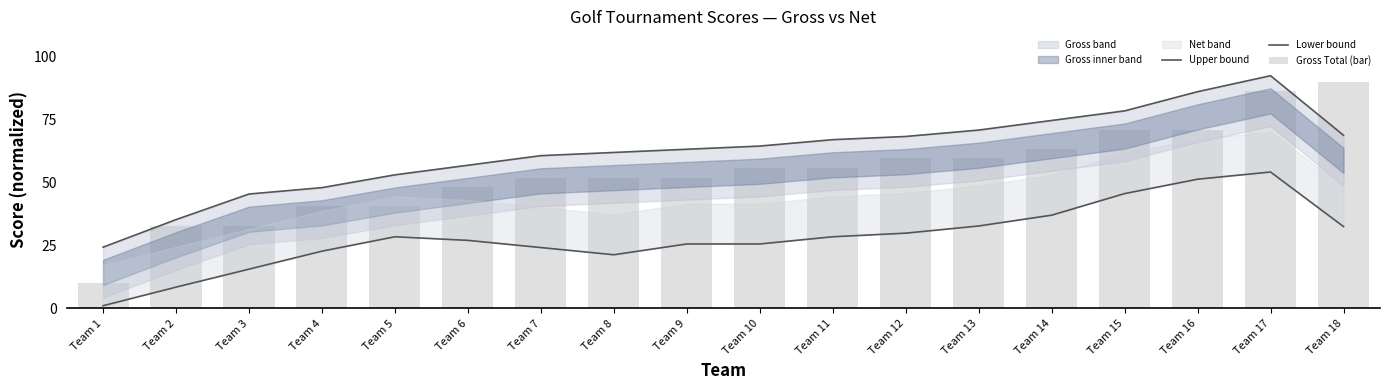

What is the spread (max minus min) of values at Team 16?

34.7